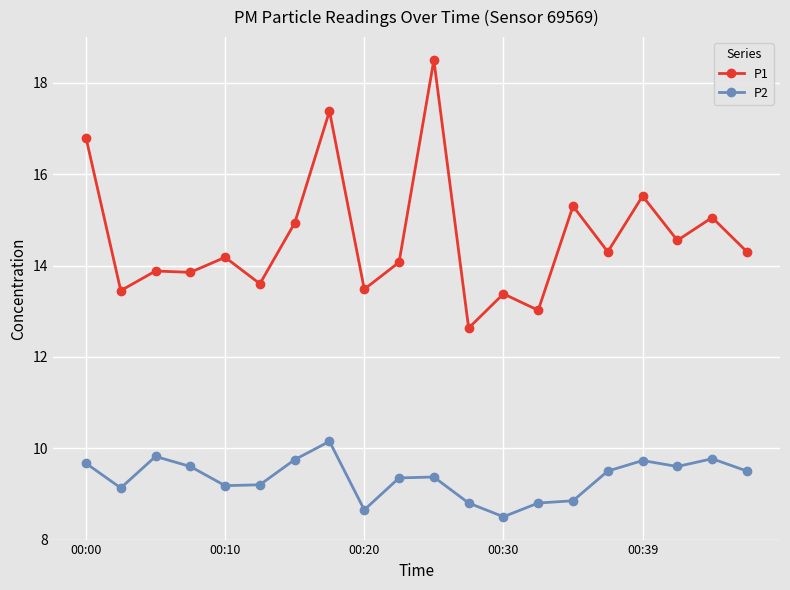

True or false: P2 and P1 intersect in this chart.

False